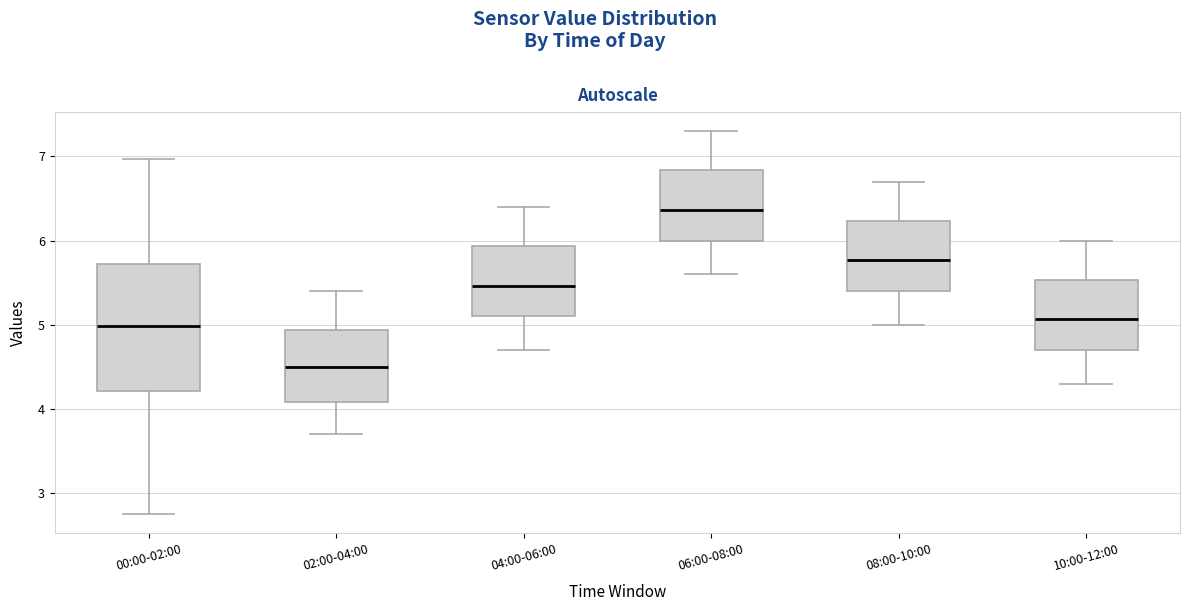

Which box's median line is the highest?

06:00-08:00